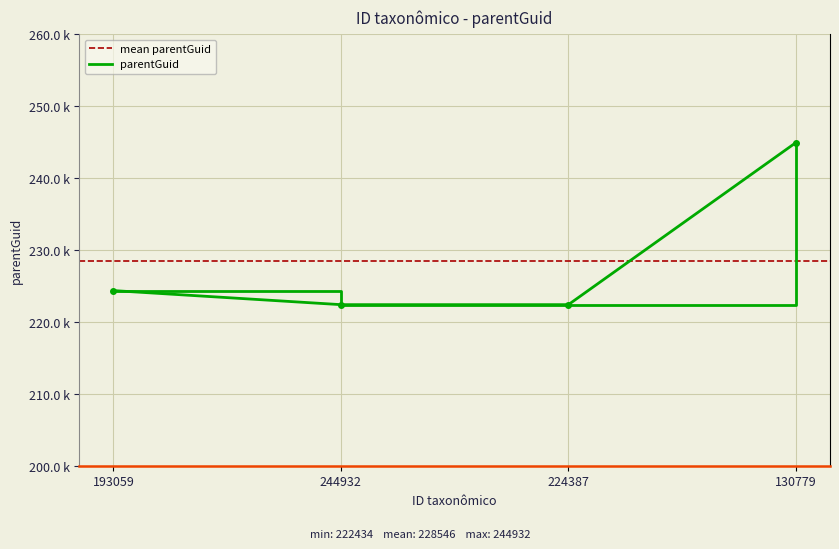

Reading right to left, extract all data points from this chart.

244932	222434	222434	224387